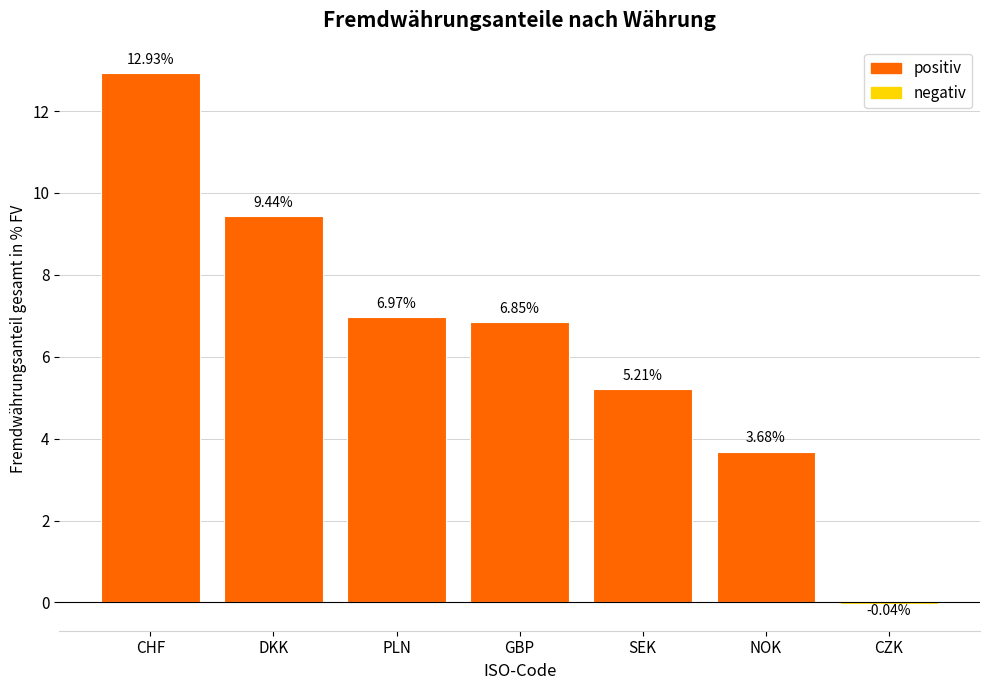

What is the sum of the values at SEK and GBP?

12.1